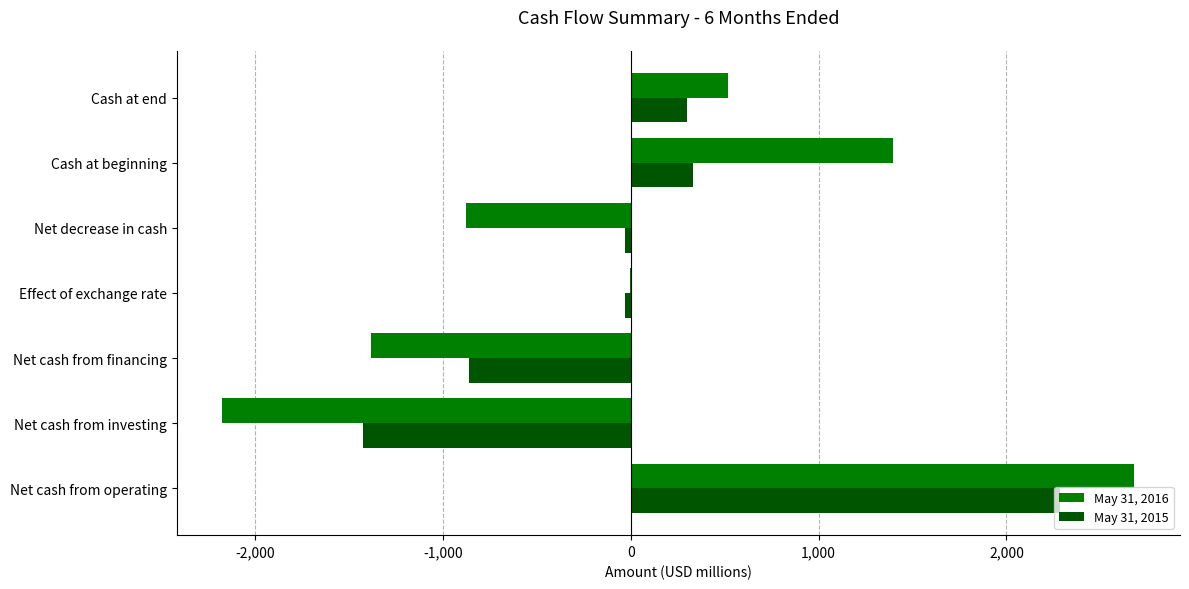

Which series changed the most between Net cash from investing and Cash at beginning?

May 31, 2016